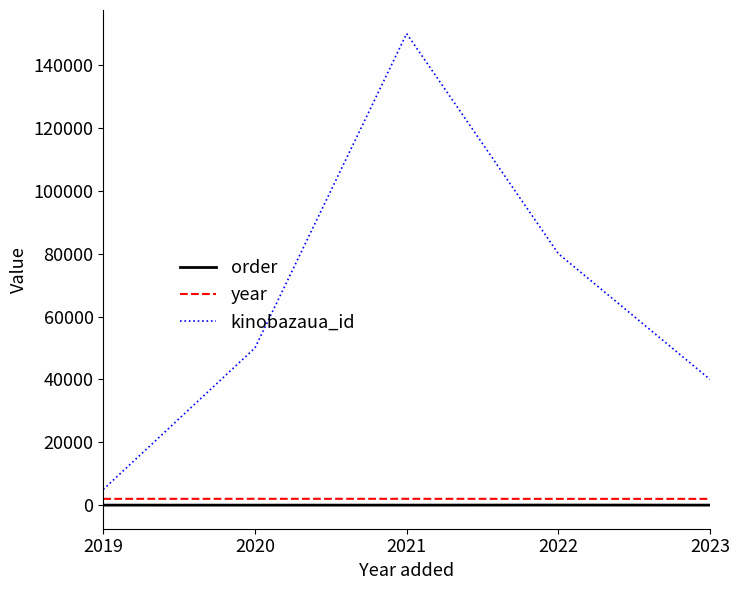

True or false: order has more than 2 interior local peaks.

False